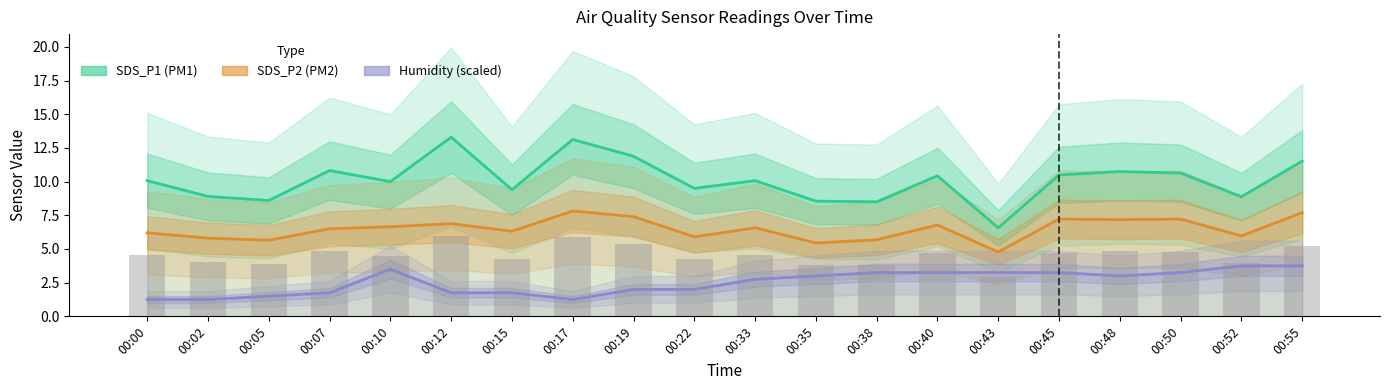

What is the difference between the Humidity values at 00:35 and 00:19?

1.0